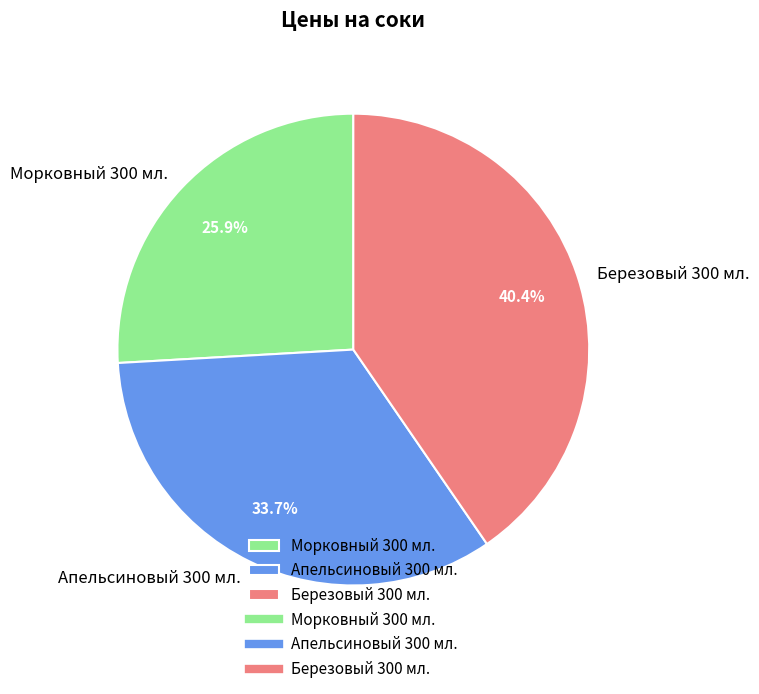

Rank the categories by value from highest to lowest.

Березовый 300 мл., Апельсиновый 300 мл., Морковный 300 мл.